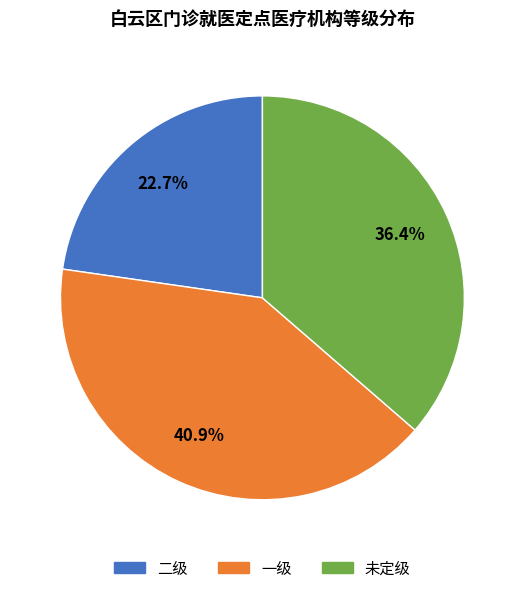

Is there any slice that represents more than half of the pie?

No